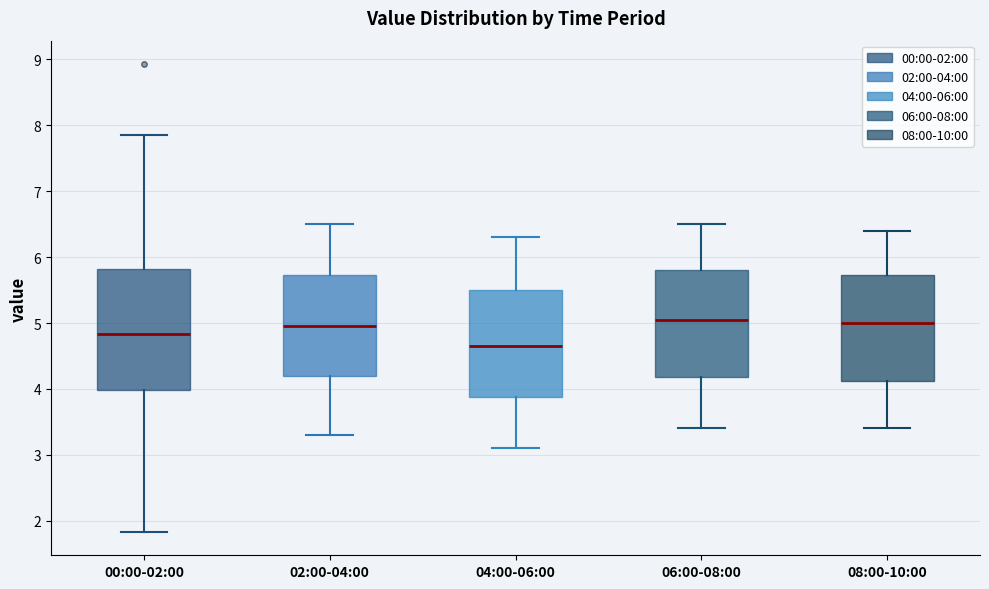

Reading left to right, transcribe this box plot: for each box, give where its median line is, the range the box spans, and where its two whiskers end, as read against the y-axis. The values are not printed on the chart, so give them approximately, as read against the axis.

00:00-02:00: median 4.8, box 4.0 to 5.8, whiskers 1.8 to 7.9
02:00-04:00: median 5.0, box 4.2 to 5.7, whiskers 3.3 to 6.5
04:00-06:00: median 4.7, box 3.9 to 5.5, whiskers 3.1 to 6.3
06:00-08:00: median 5.1, box 4.2 to 5.8, whiskers 3.4 to 6.5
08:00-10:00: median 5.0, box 4.1 to 5.7, whiskers 3.4 to 6.4